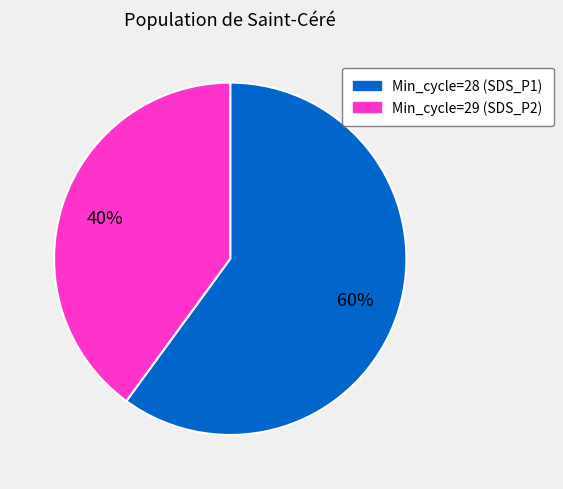

To the nearest percent, what is the average slice percentage?

50%